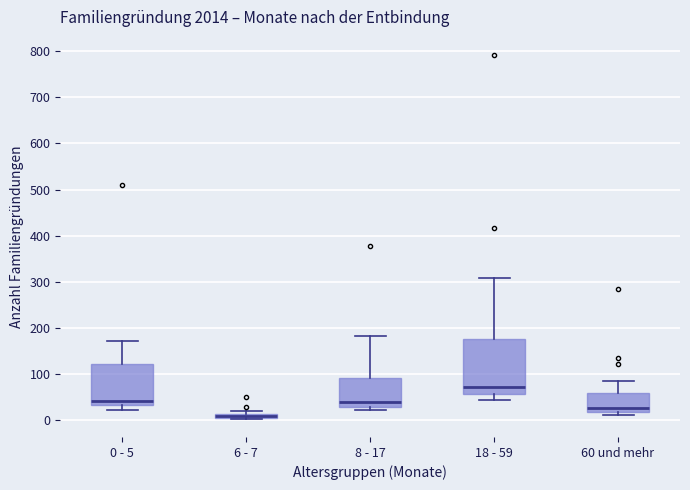

Which box is the tallest, from its lower edge to its upper edge?

18 - 59